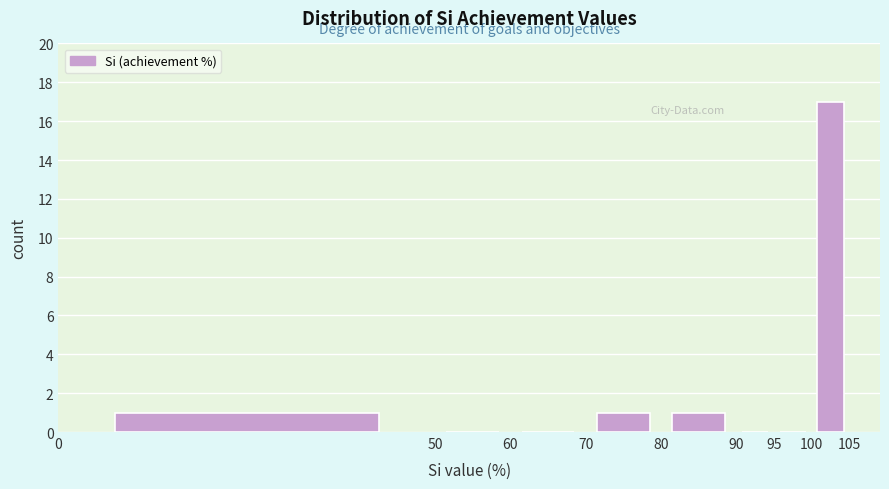

How tall is the bar that spans 80 to 90 on the x-axis? The values are not printed on the chart, so give them approximately, as read against the axis.

1